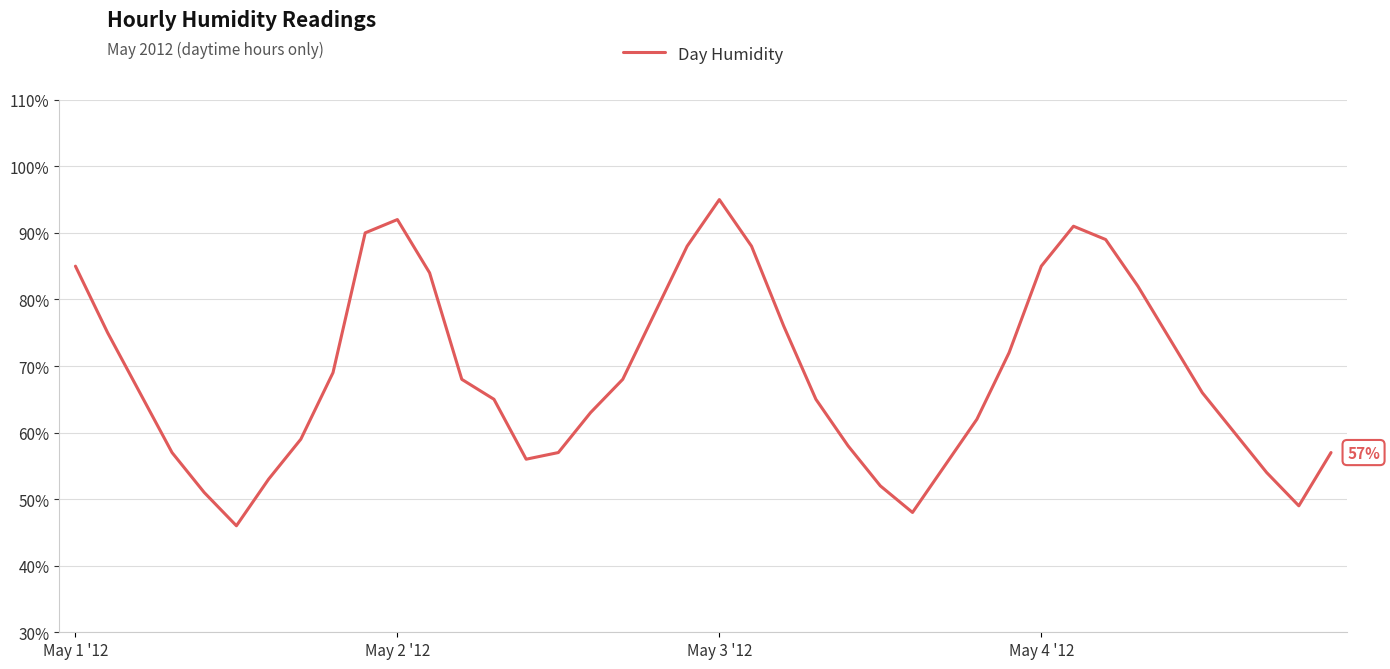

What is the greatest value displayed?

95